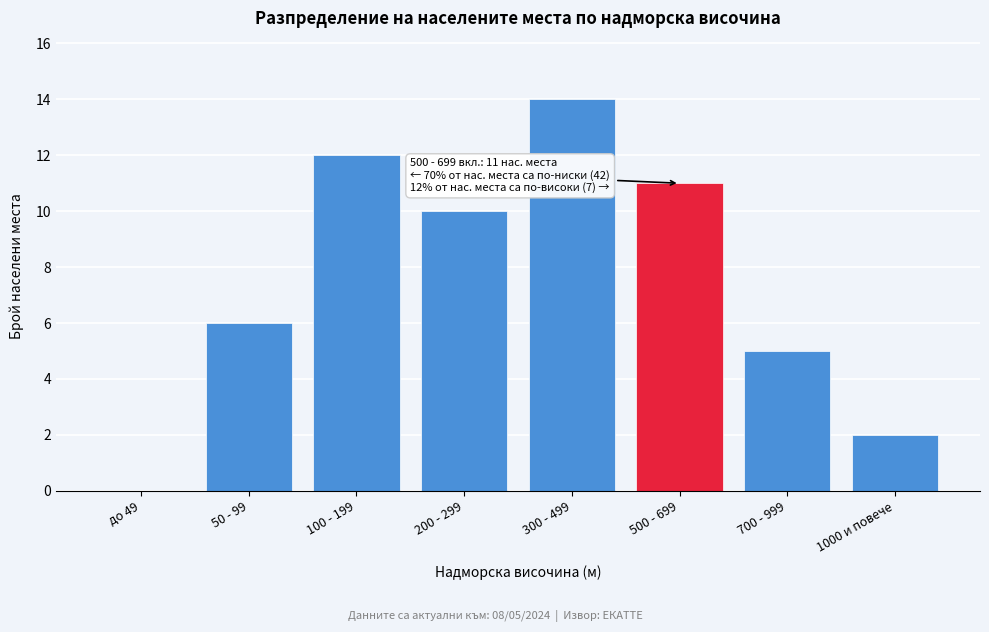

Reading left to right, what are all the values shown in this chart?

до 49=0	50 - 99=6	100 - 199=12	200 - 299=10	300 - 499=14	500 - 699=11	700 - 999=5	1000 и повече=2